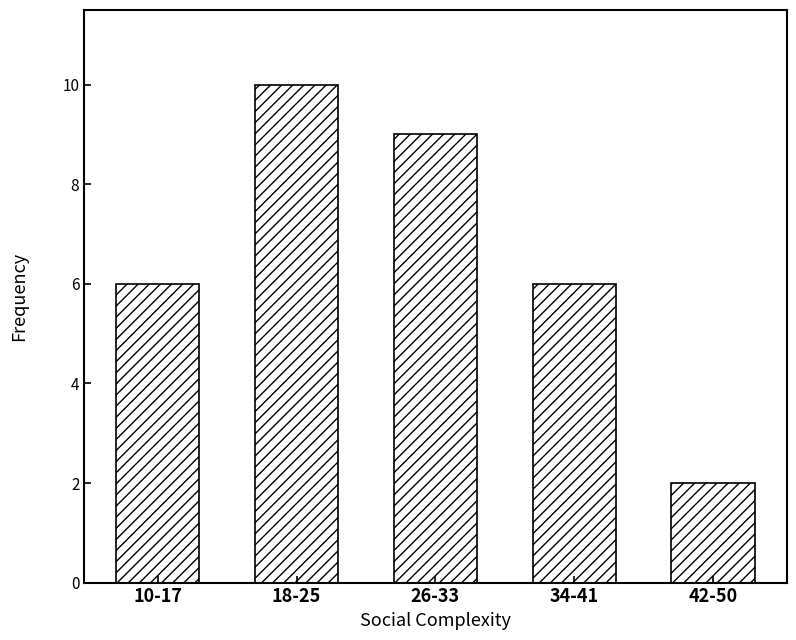

Reading left to right, list all the values displayed in this chart.

10-17=6	18-25=10	26-33=9	34-41=6	42-50=2